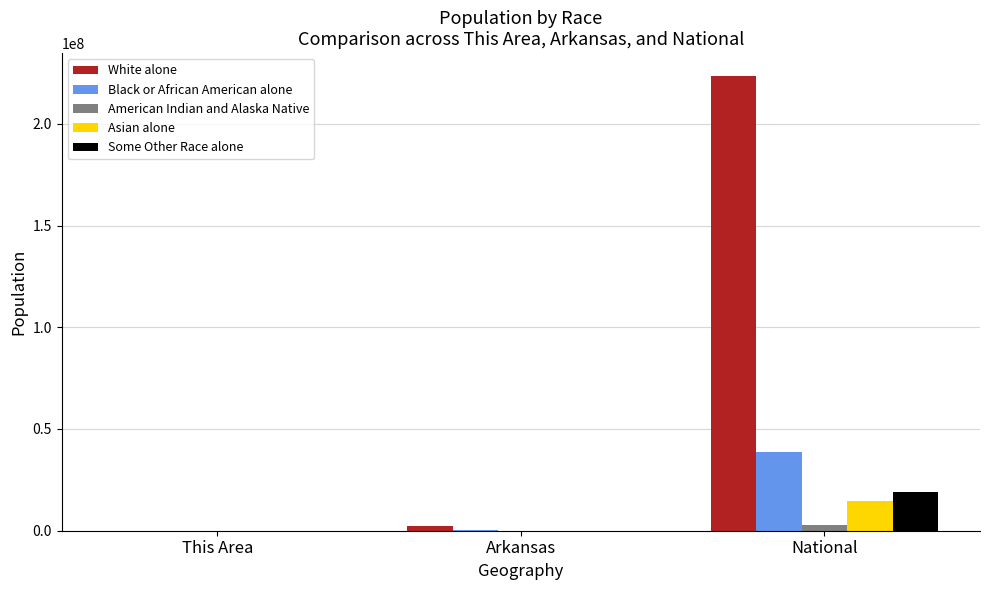

At which category is the sum across all series the highest?

National